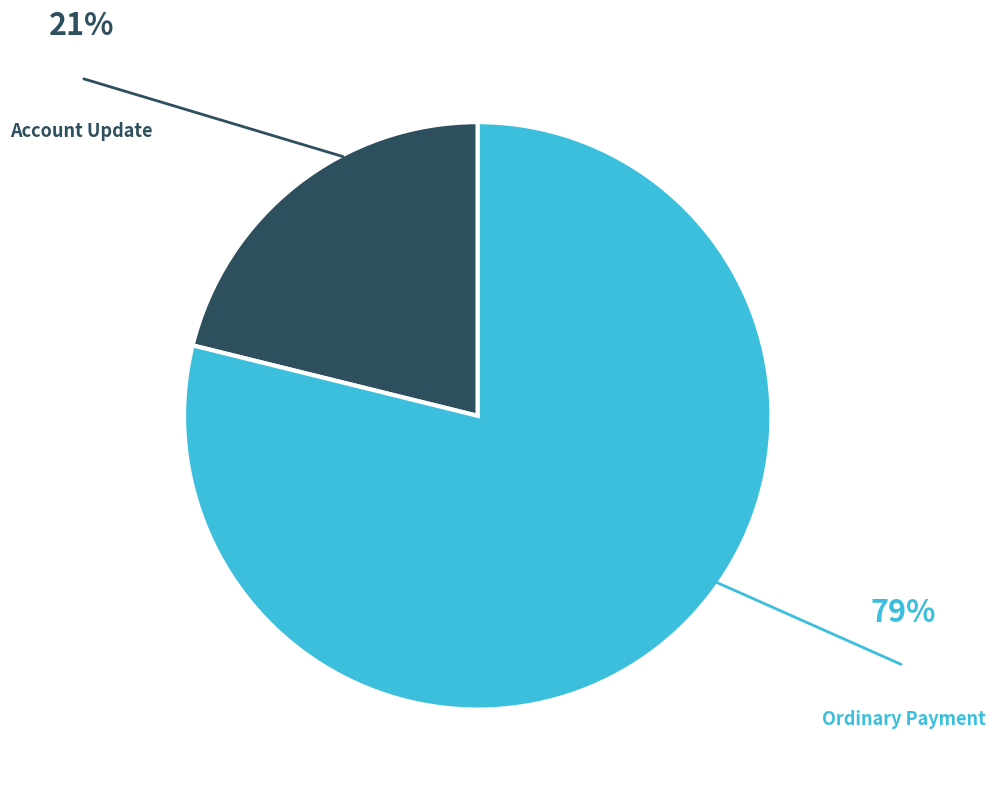

Is Ordinary Payment the majority of the pie?

Yes